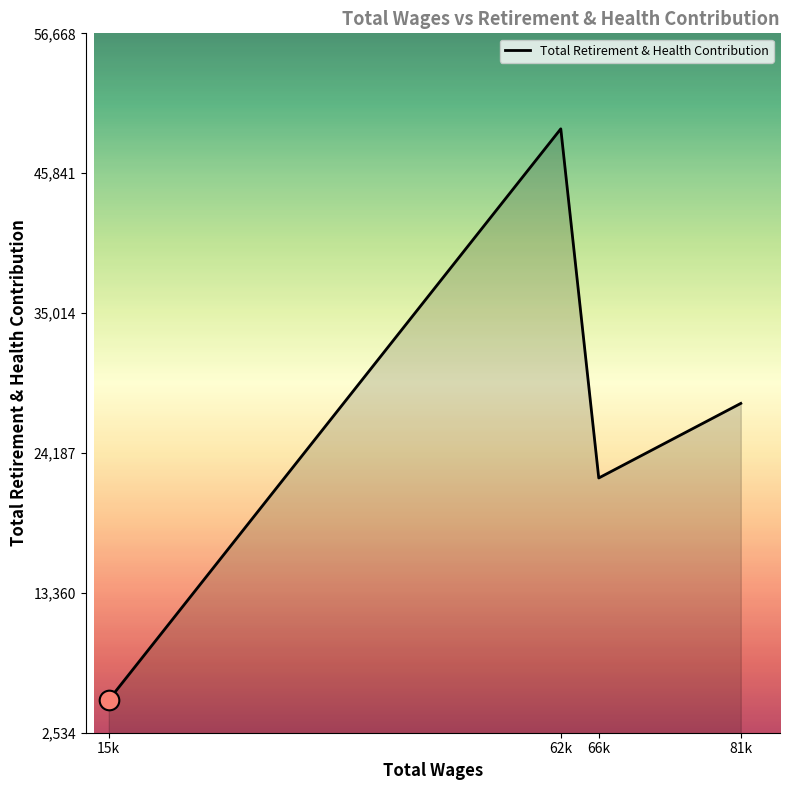

Approximately how many times larger is the value at 66k compared to 81k?

0.8